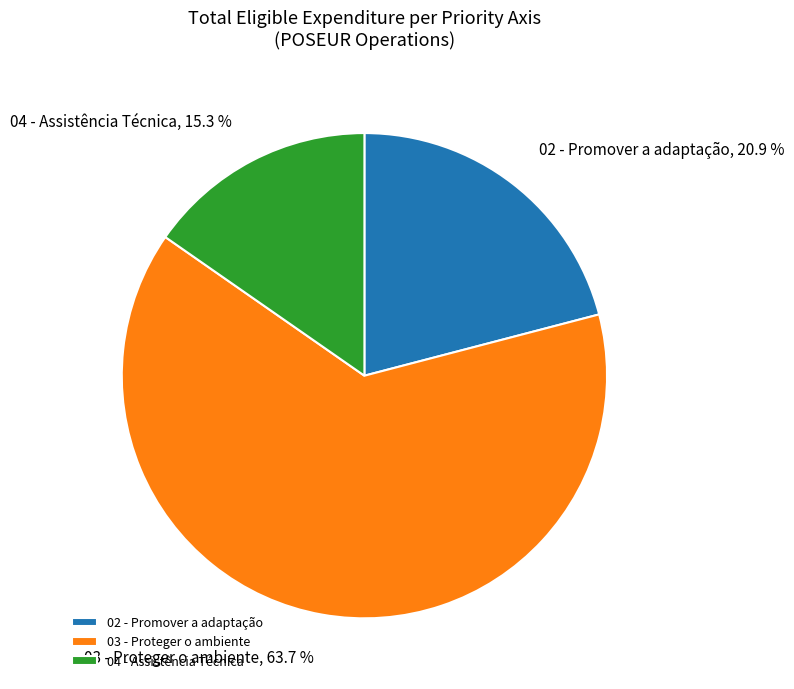

What portion of the pie excludes 02 - Promover a adaptação?

79.1%